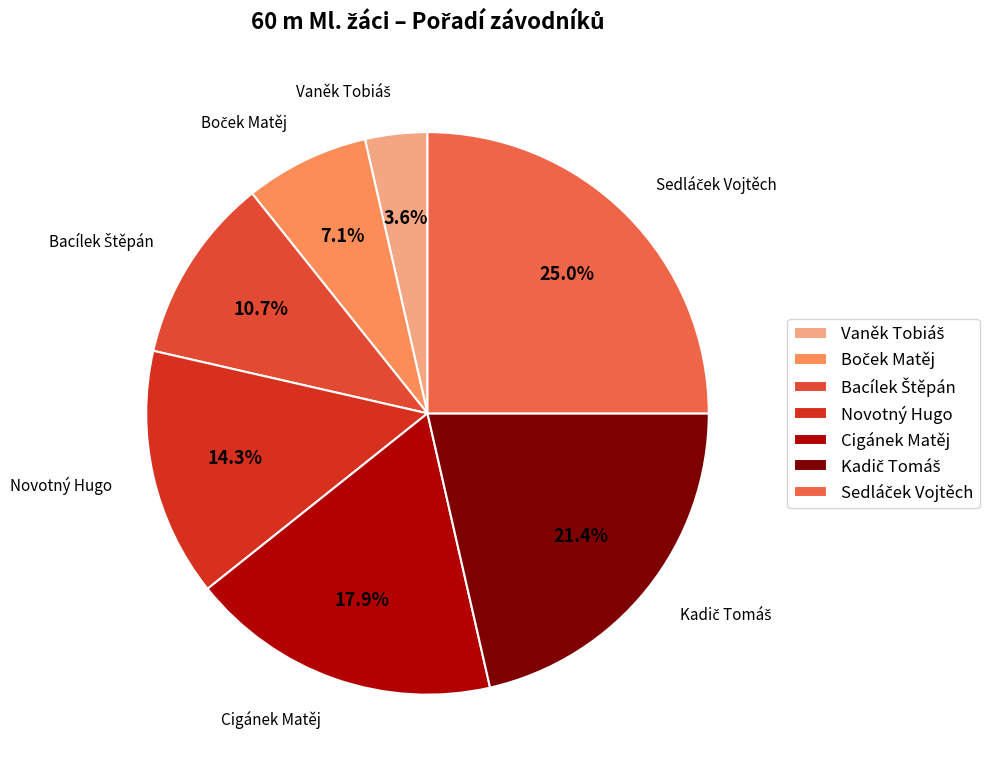

Does any single category account for the majority?

No